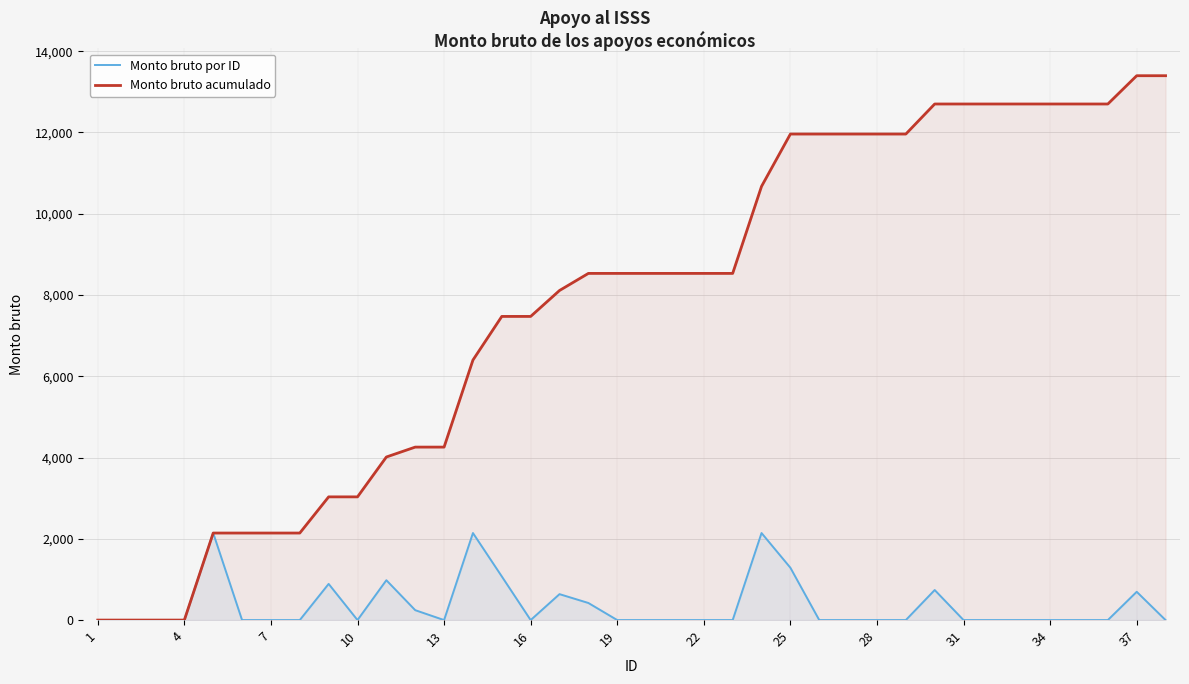

What is the highest value of the Monto bruto por ID series?

2141.9